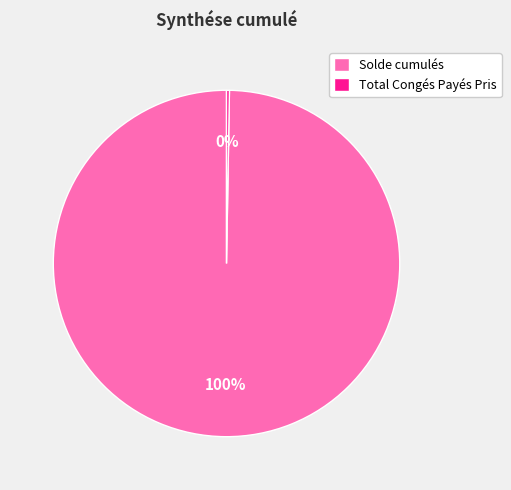

To the nearest percent, what is the average slice percentage?

50%